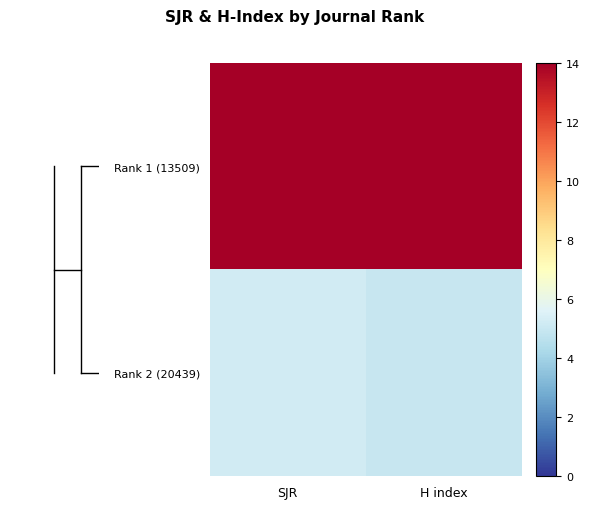

Reading left to right, list all the values displayed in this chart.

Rank 1 (13509): SJR=14.0	H index=14.0
Rank 2 (20439): SJR=5.2	H index=4.9